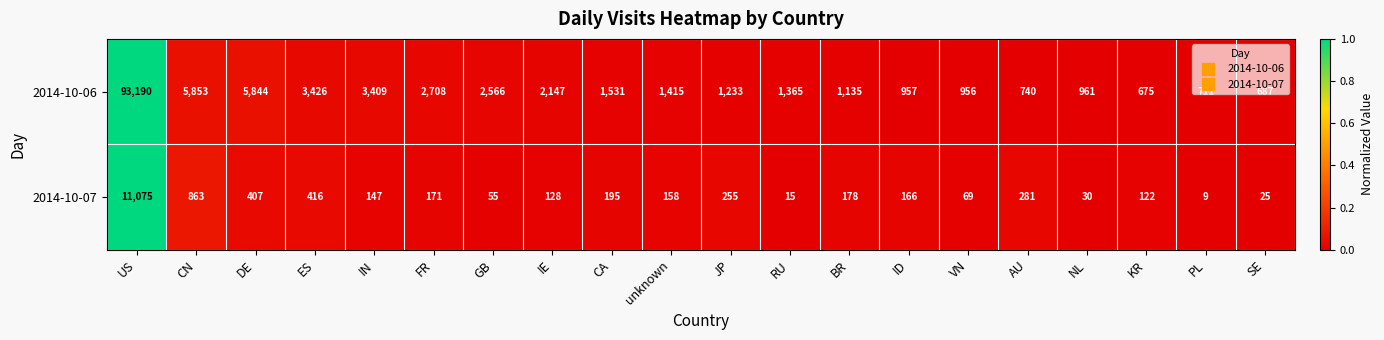

What is the total value across all series at RU?

1380